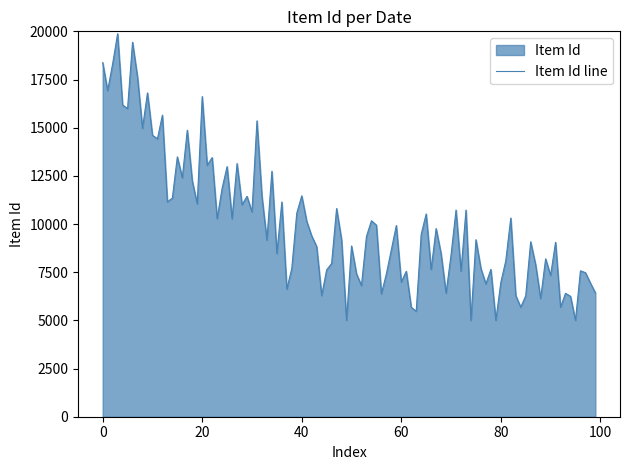

What is the smallest value displayed?

5000.0